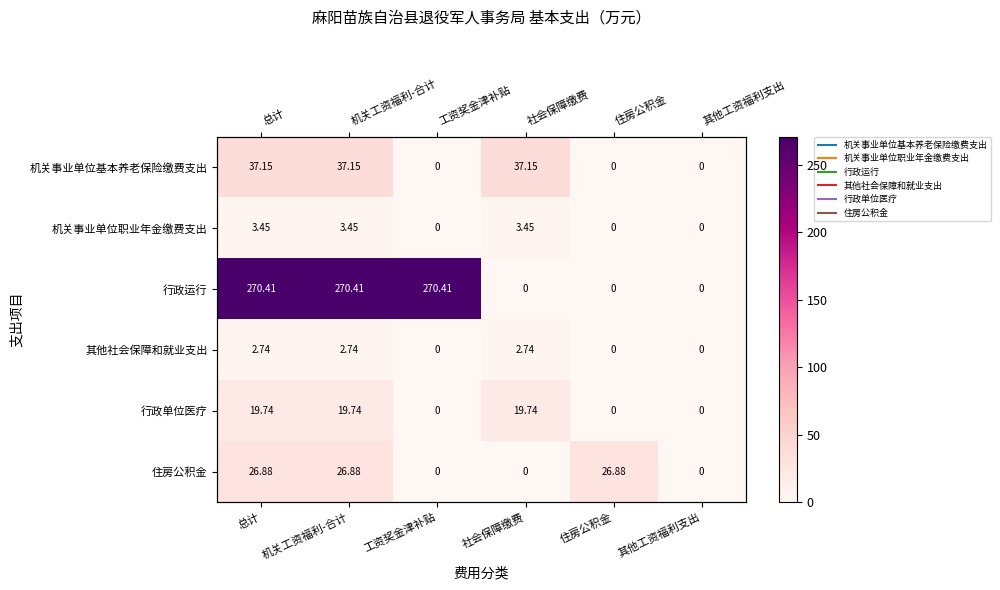

Where is 住房公积金 nearest to the value 13?

工资奖金津补贴